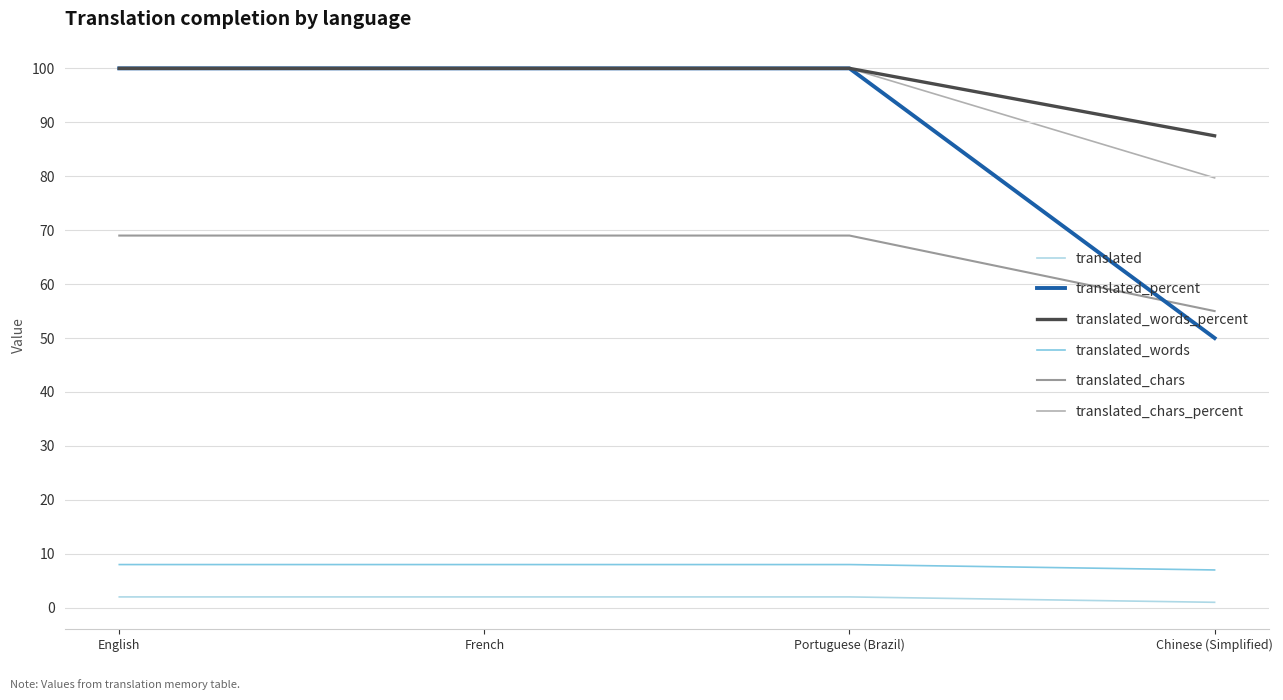

How many translated_words values are between 8 and 9?

3